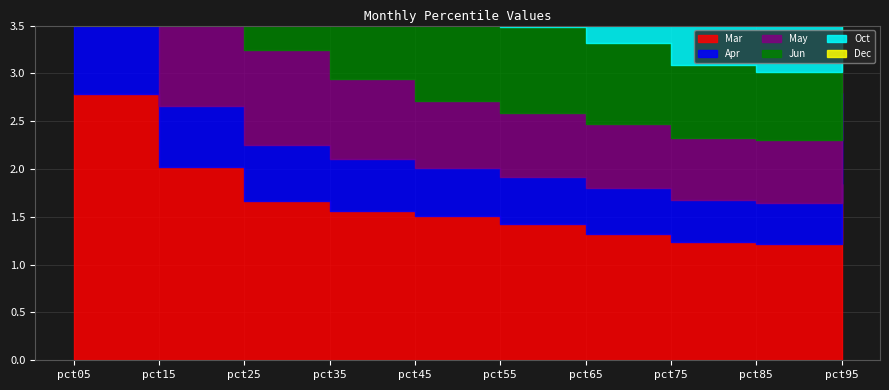

The value of May at pct85 is 1.1. True or false?

False